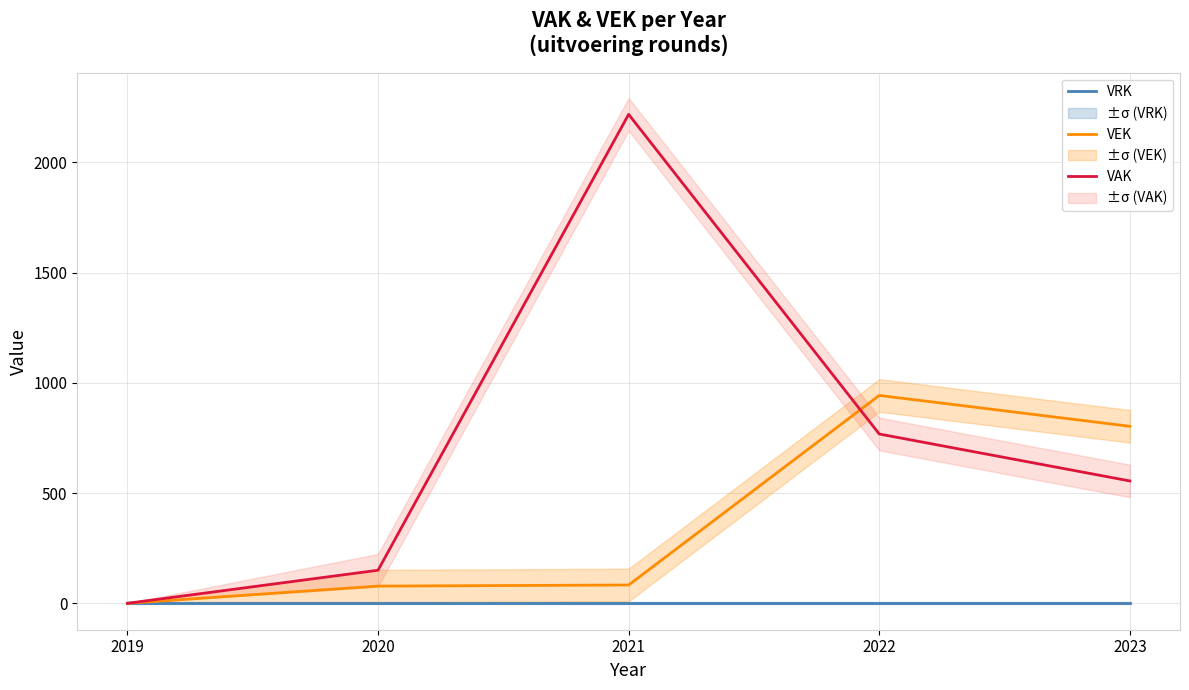

What is the total value across all series at 2023?

1358